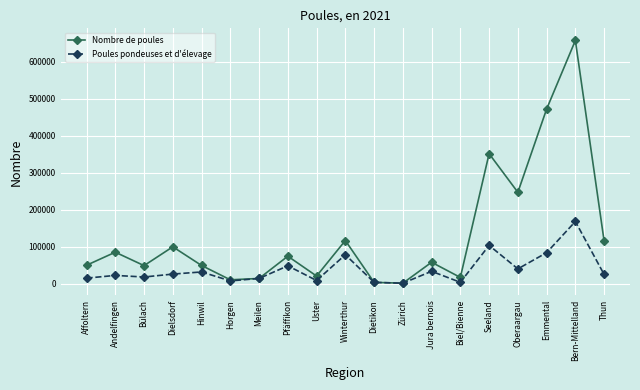

What is the minimum value shown in the chart?

2119